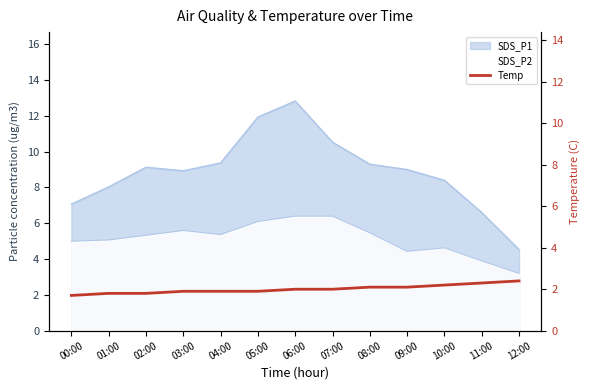

What is the approximate value at 01:00?

1.8